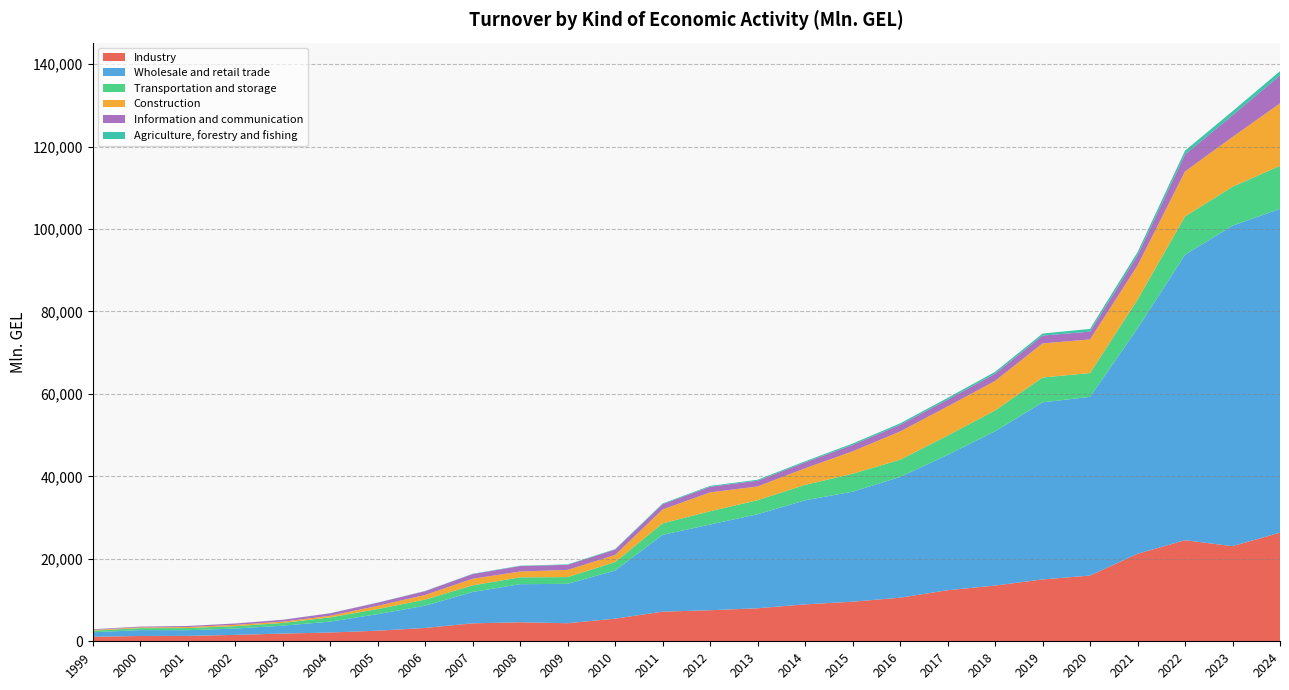

Reading right to left, transcribe all the data shown in this chart.

Industry: 26362.3	23074.8	24517.0	21214.9	15937.7	15005.2	13518.5	12384.4	10571.8	9603.9	8953.4	8006.1	7535.6	7186.6	5486.3	4382.6	4619.9	4350.2	3236.0	2567.0	2124.5	1867.6	1554.9	1305.7	1284.7	1090.6
Wholesale and retail trade: 78524.0	77760.5	69244.6	54678.9	43355.6	42955.4	37409.5	32816.3	29284.7	26690.5	25249.5	22819.9	20791.0	18637.3	11670.0	9556.8	9231.2	7613.5	5396.7	4015.7	2647.9	1919.6	1535.0	1387.0	1429.9	1095.0
Transportation and storage: 10459.3	9425.3	9302.3	6985.7	5778.4	6031.7	5054.0	4699.5	4172.5	4339.9	3732.9	3402.4	3210.9	2781.8	2060.3	1638.3	1661.1	1599.7	1476.3	1235.4	1028.9	663.4	581.0	512.1	469.7	380.9
Construction: 15136.1	12077.0	10913.7	8250.7	8157.7	8263.2	7171.3	7051.2	6863.2	5447.1	4027.6	3327.6	4581.1	3367.9	1721.7	1740.2	1412.0	1604.7	1125.5	779.9	387.9	309.5	318.0	243.8	182.7	183.0
Information and communication: 6794.1	5267.6	4117.8	2494.3	1892.9	1894.0	1750.8	1657.7	1600.2	1549.0	1436.3	1394.2	1365.7	1273.8	1302.6	1232.7	1323.8	1133.1	926.3	759.3	593.2	446.1	322.1	255.6	182.8	154.7
Agriculture, forestry and fishing: 1032.9	968.9	915.5	773.7	653.0	498.4	446.9	425.9	368.0	330.8	263.0	237.3	204.8	179.4	115.8	108.0	90.1	76.6	46.1	38.0	25.9	16.9	12.0	10.1	8.4	14.5